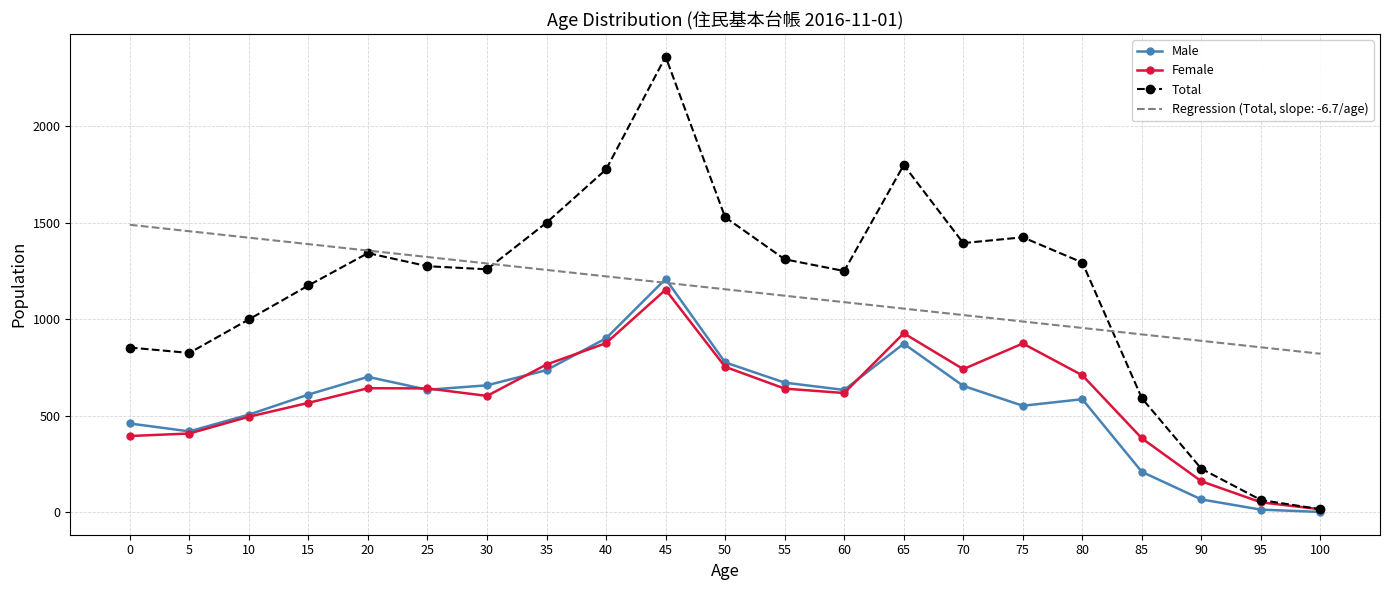

The value of Regression (Total, slope: -6.7/age) at 95 is 854.3. True or false?

True